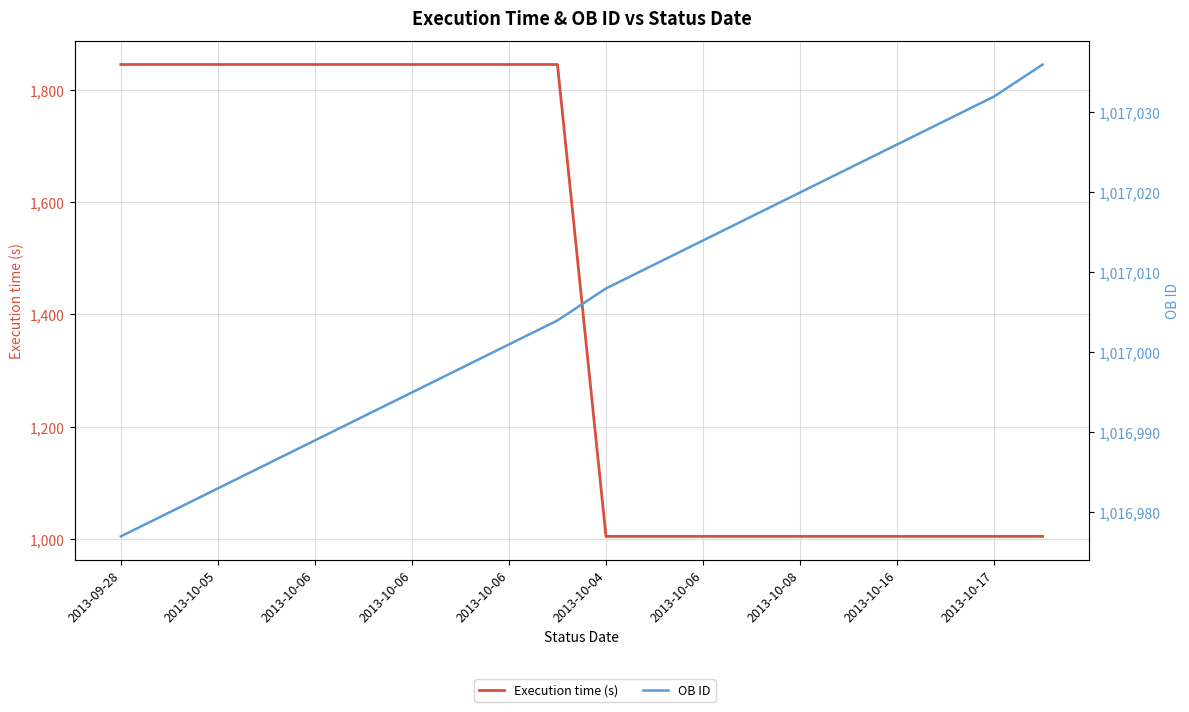

True or false: Execution time (s) has more than 0 interior local peaks.

False